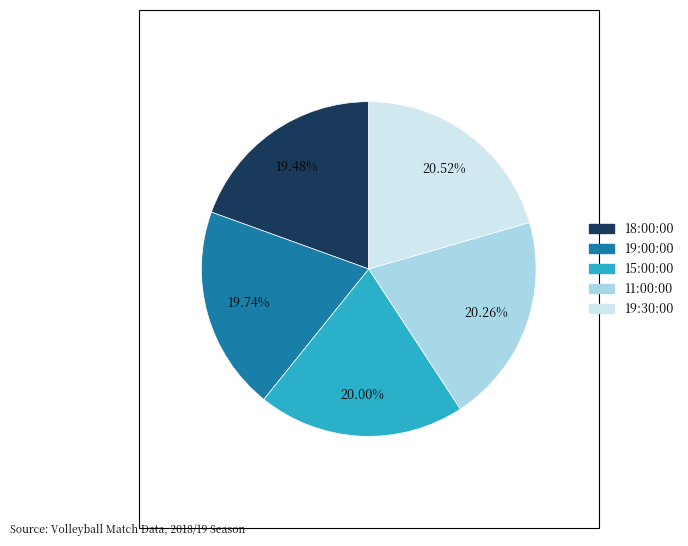

True or false: 19:30:00 accounts for 21% of the total.

True